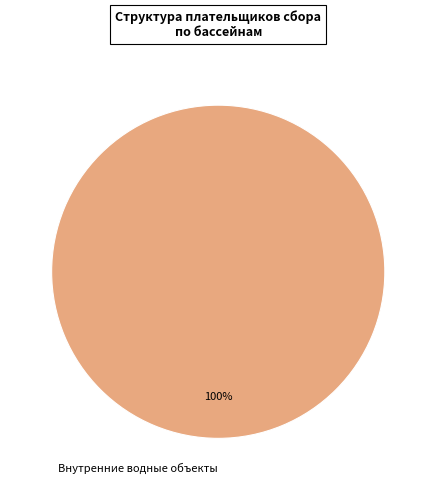

Which slice represents more than half of the pie?

Внутренние водные объекты